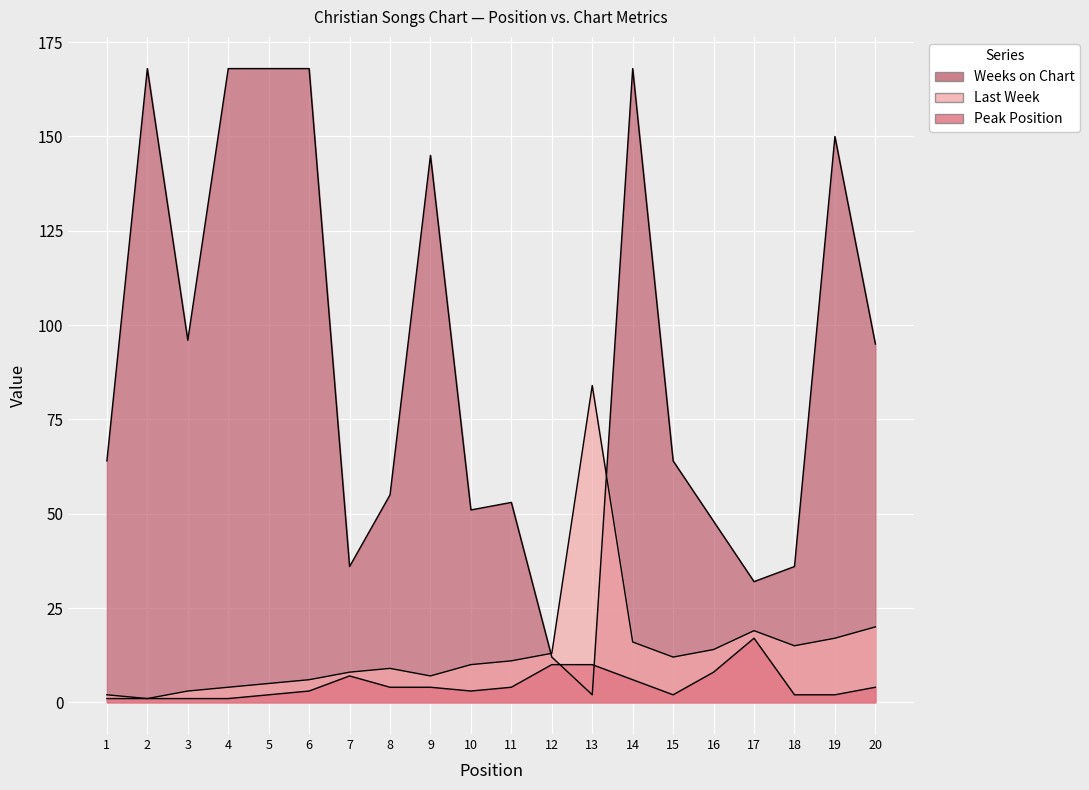

Which label corresponds to the largest value in the chart?

2